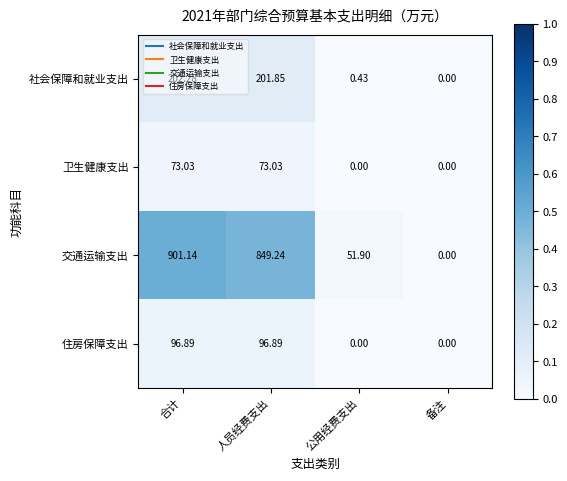

What is the spread (max minus min) of values at 人员经费支出?

776.2